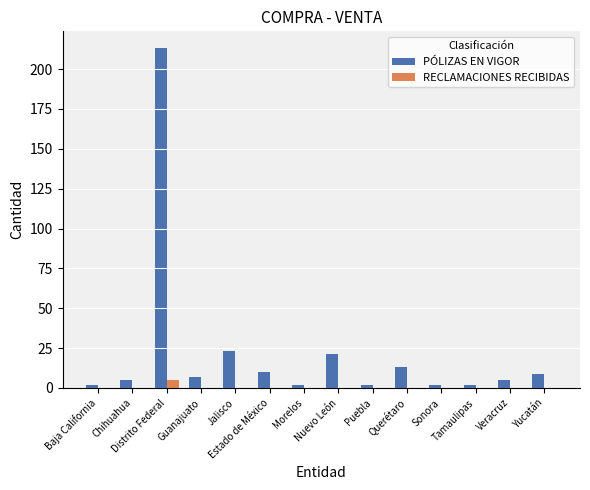

What is the sum of all RECLAMACIONES RECIBIDAS values?

5